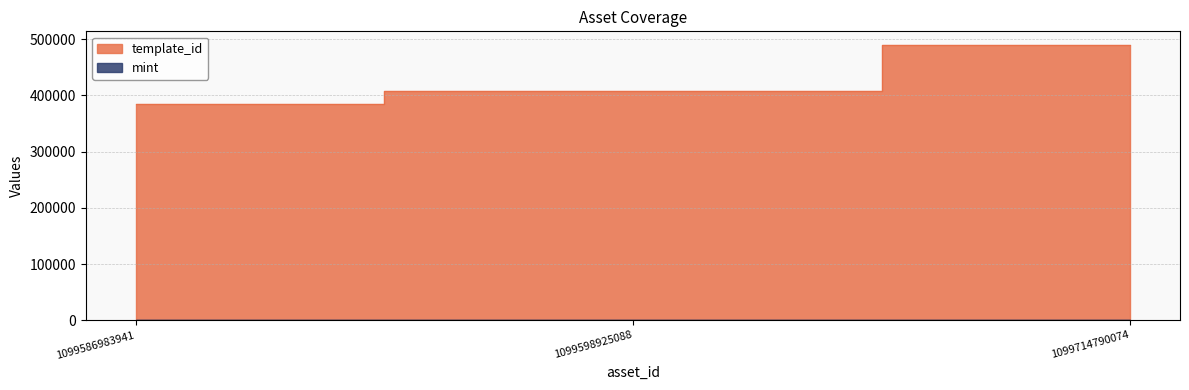

True or false: template_id has a value of 489234 at 1099714790074.

True